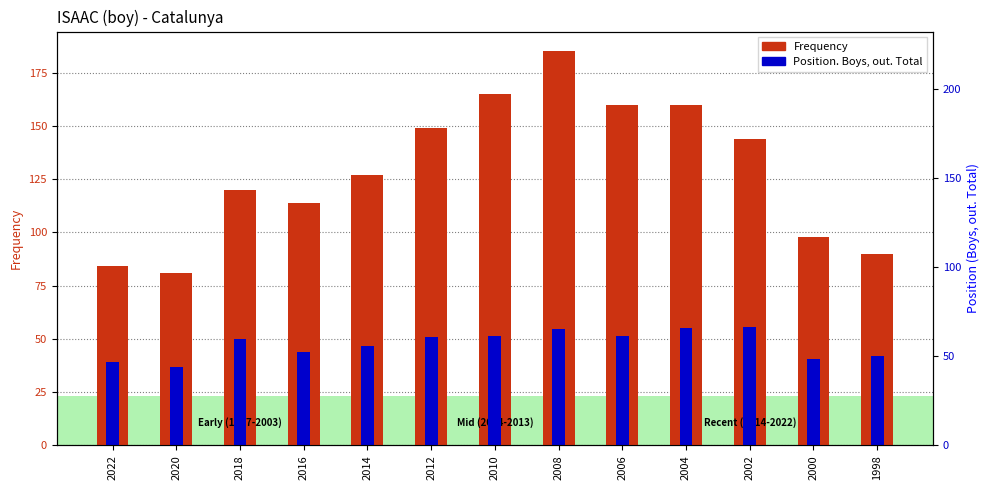

At which label does Frequency reach its minimum?

2020